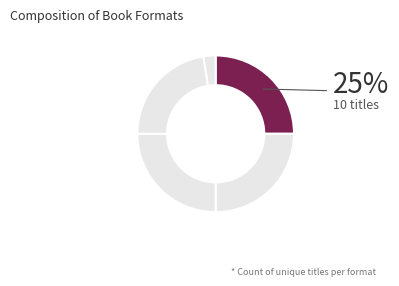

Count the number of slices in the pie.

5